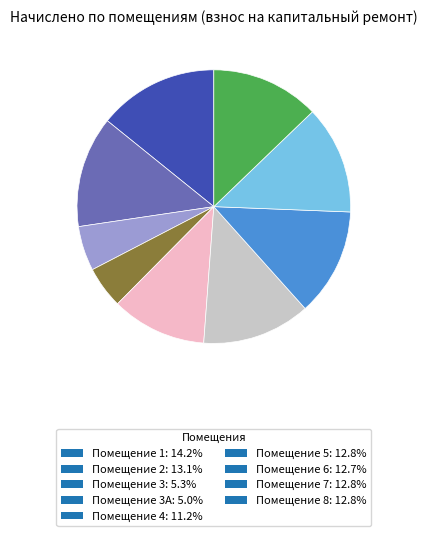

Approximately how many times larger is the value at Помещение 6: 12.7% compared to Помещение 5: 12.8%?

1.0